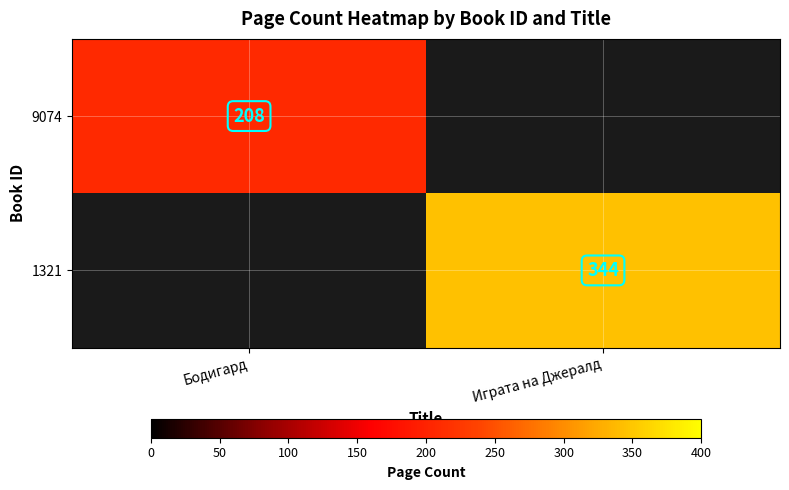

The 9074 series shows 88.7 at Бодигард. True or false?

False